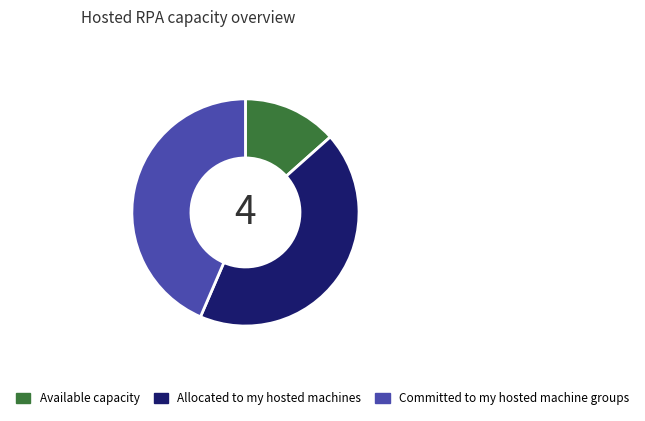

Between Available capacity and Allocated to my hosted machines, which is larger?

Allocated to my hosted machines